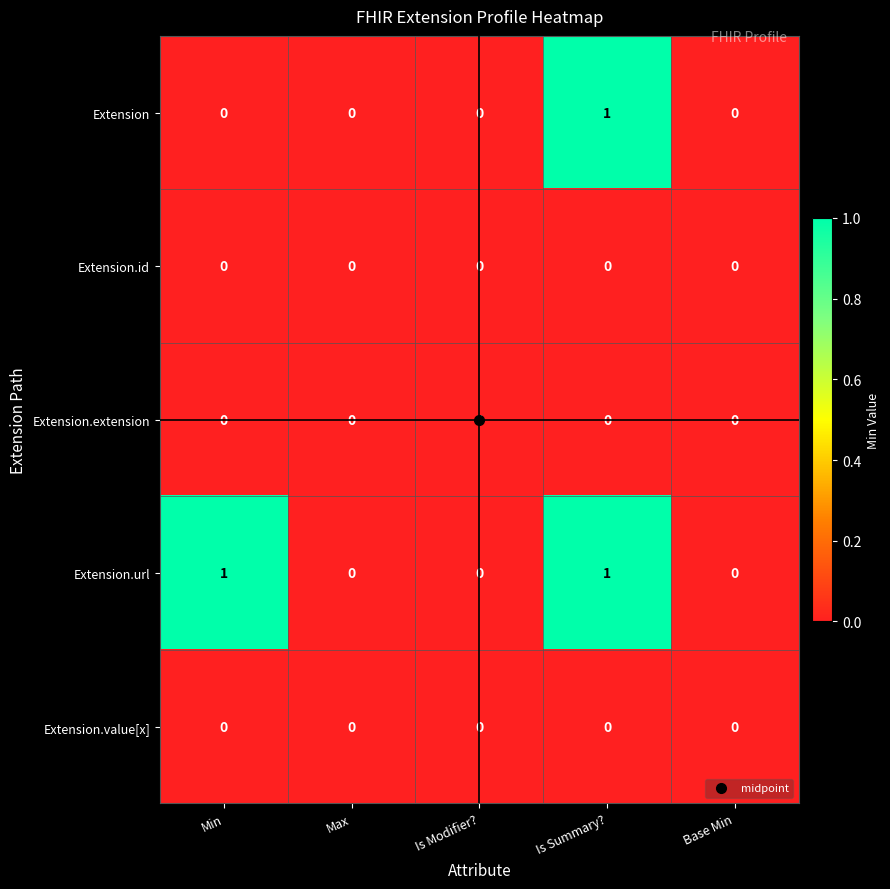

Count the Extension.url values in the range 0 to 1.

5